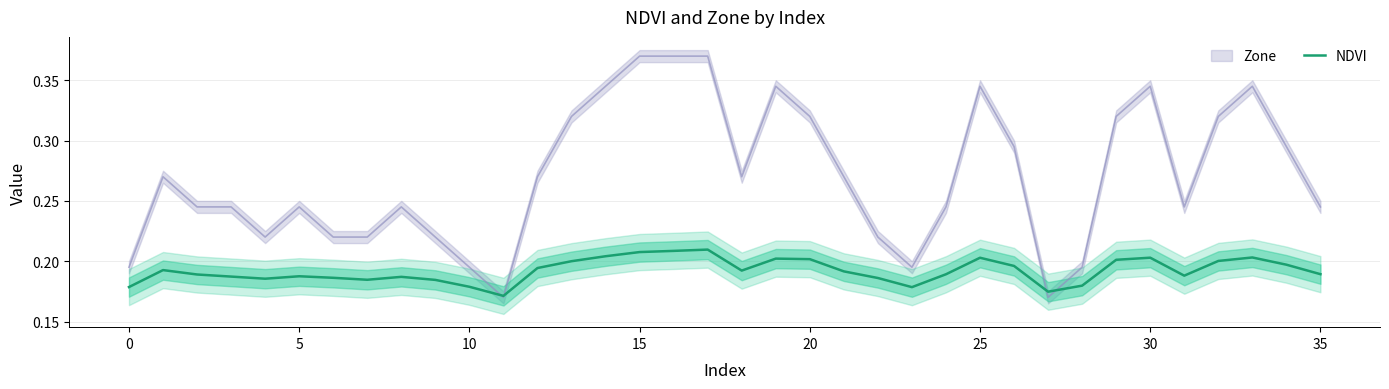

The value at 12 is 0.3. True or false?

False